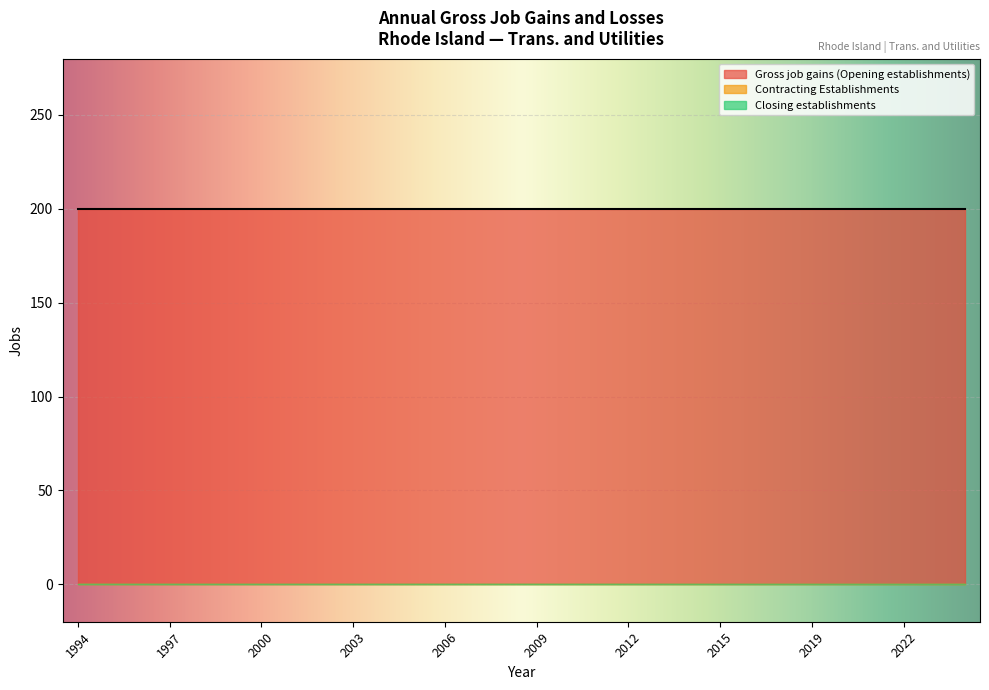

Which has a higher value, 2008 or 2011?

2008